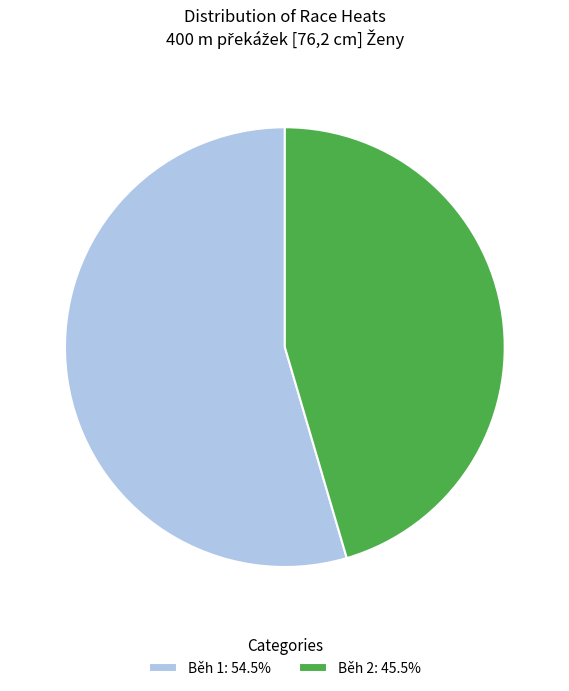

Is there a majority slice in this chart?

Yes